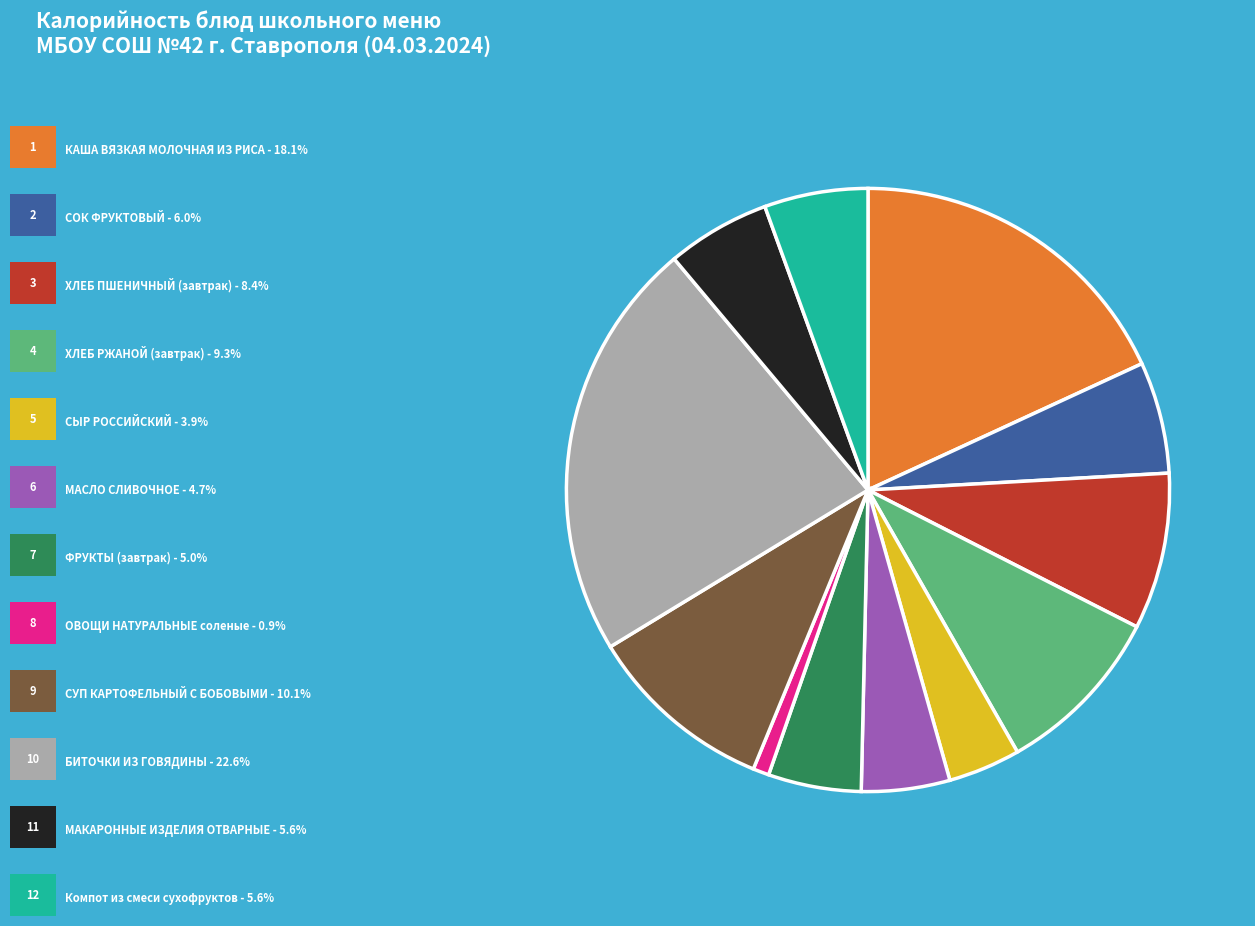

Is there a majority slice in this chart?

No